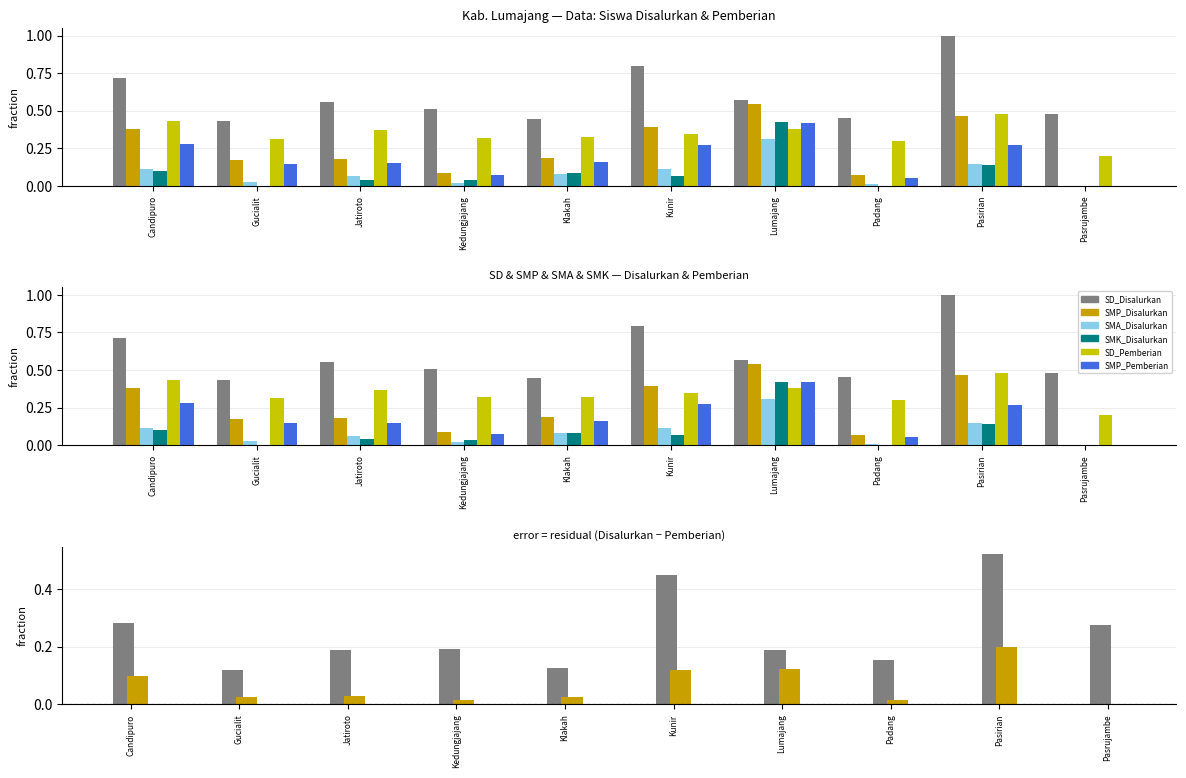

Count the SD_Pemberian values in the range 0 to 1.

10